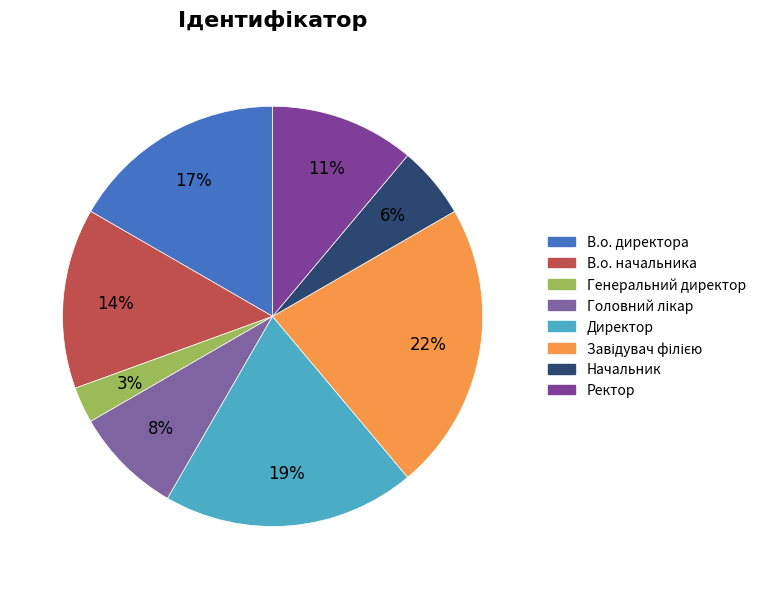

Count the number of slices in the pie.

8